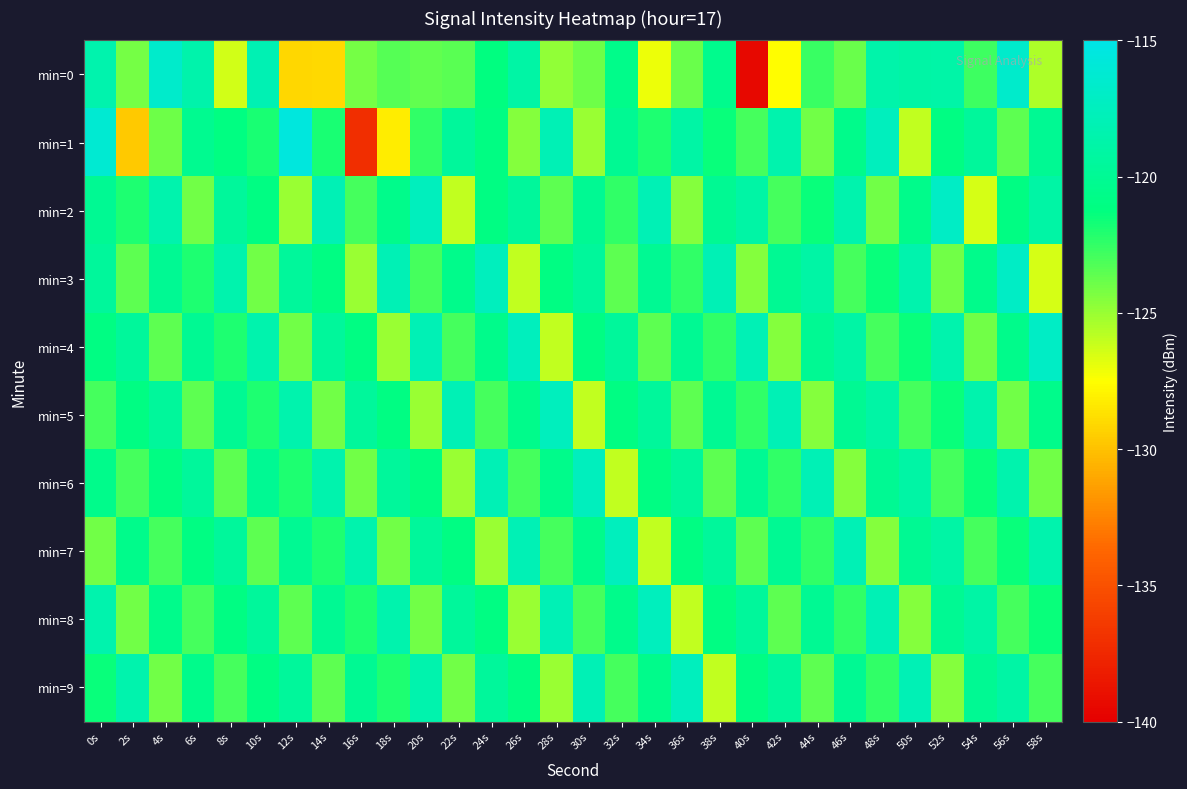

What is the total value across all series at 4s?

-1210.5